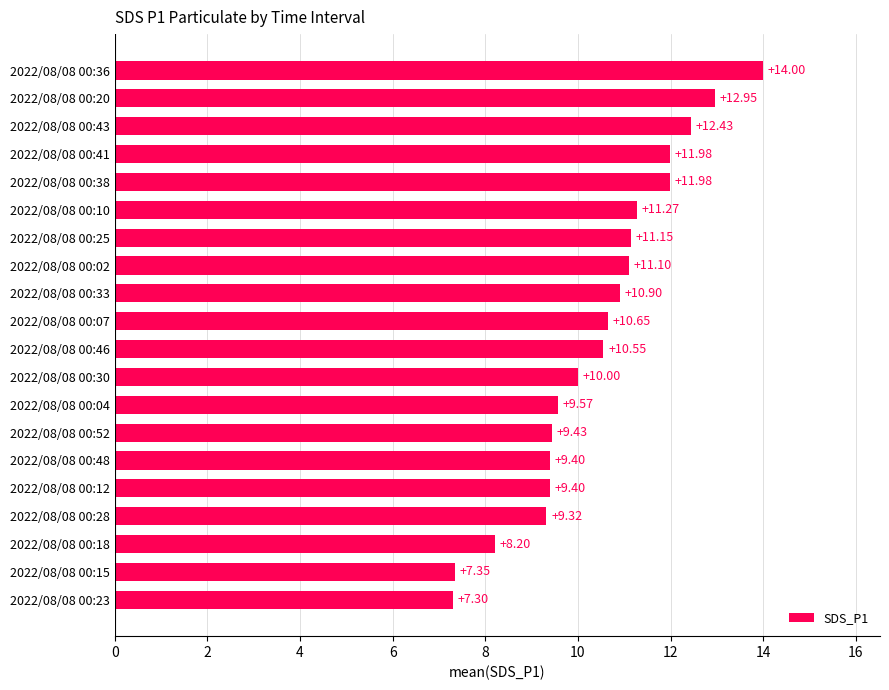

What is the difference between the second highest and second lowest values?

5.6